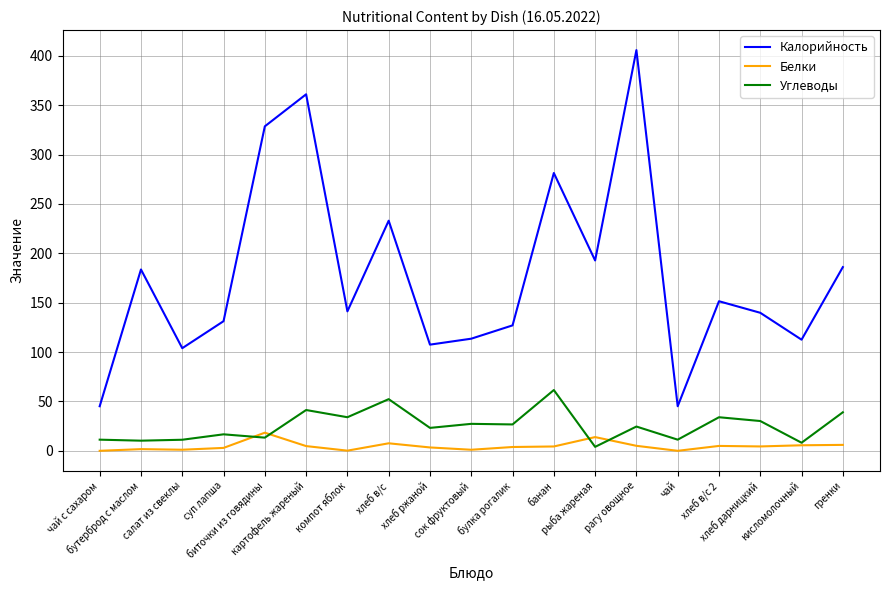

What is the maximum value shown in the chart?

405.7